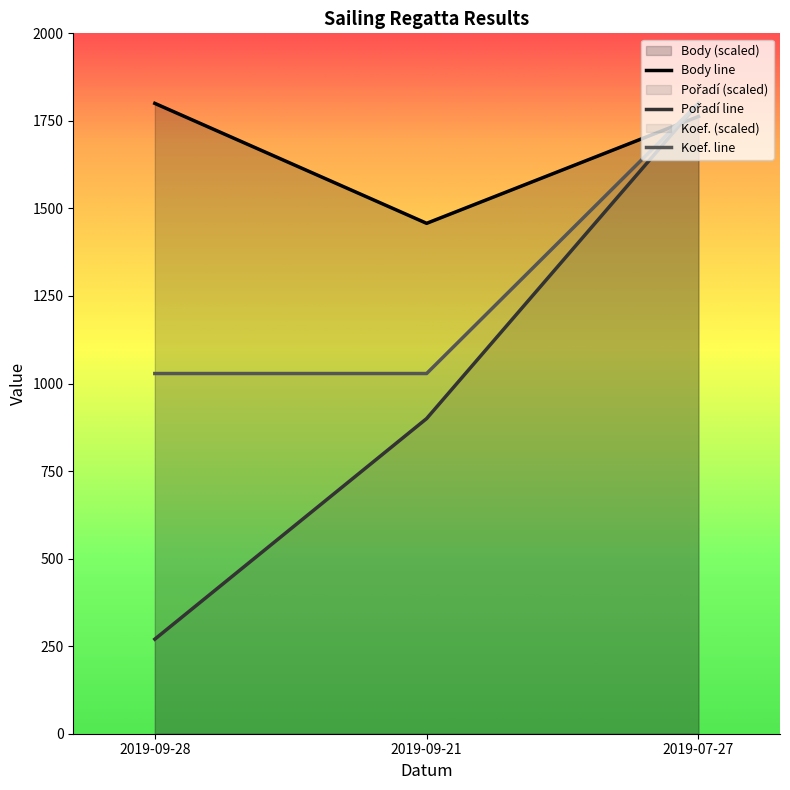

Reading left to right, transcribe all the data shown in this chart.

Body line: 2019-09-28=1800.0	2019-09-21=1457.5	2019-07-27=1762.6
Pořadí line: 2019-09-28=270.0	2019-09-21=900.0	2019-07-27=1800.0
Koef. line: 2019-09-28=1028.6	2019-09-21=1028.6	2019-07-27=1800.0